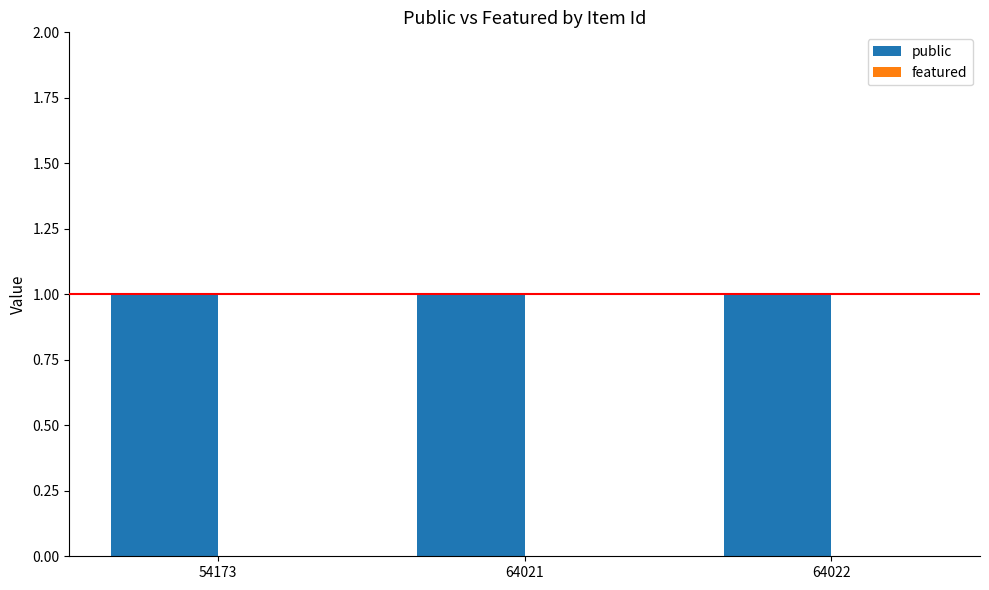

Which series has the widest spread of values?

public